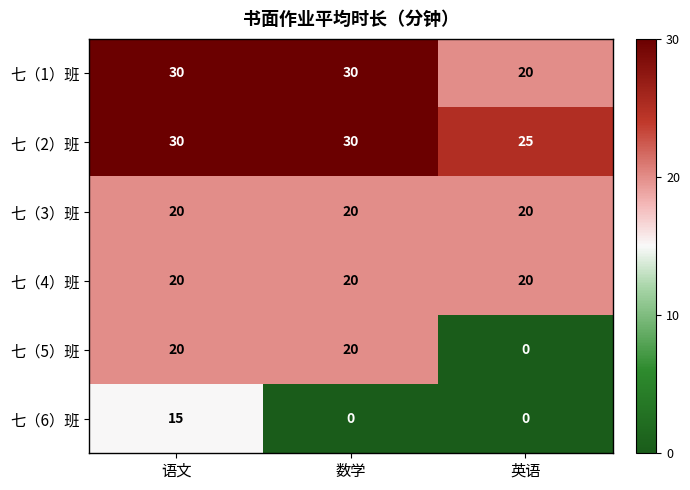

What is the difference between the highest and lowest values at 数学?

30